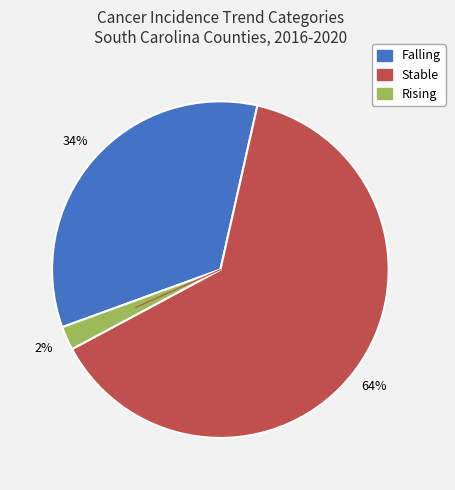

To the nearest percent, what is the average slice percentage?

33%